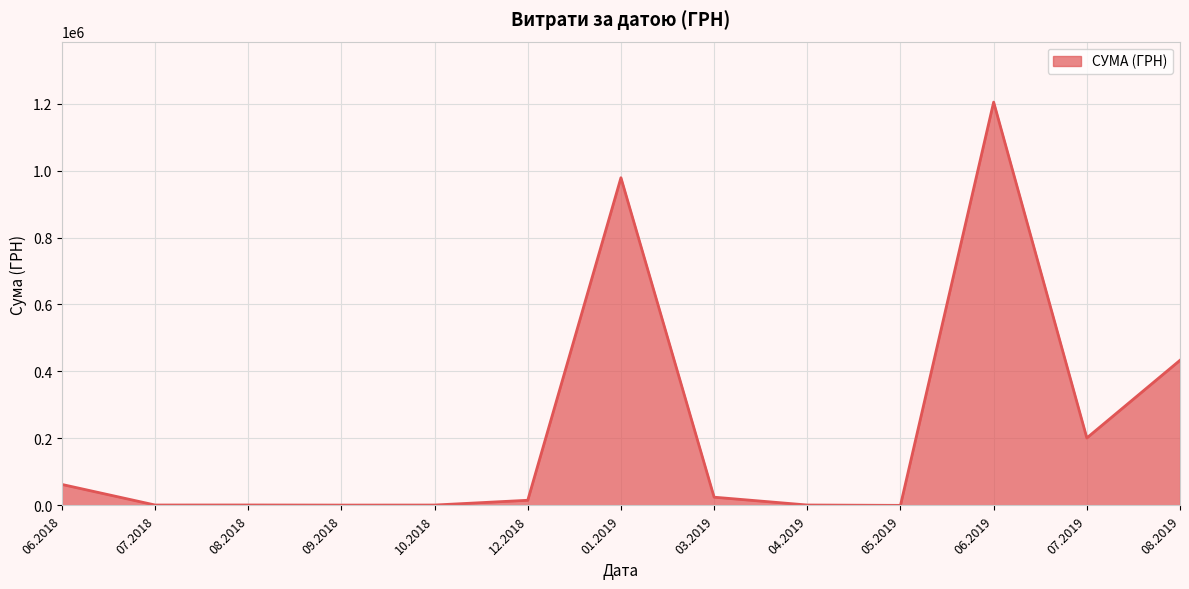

What is the greatest value displayed?

1204251.0